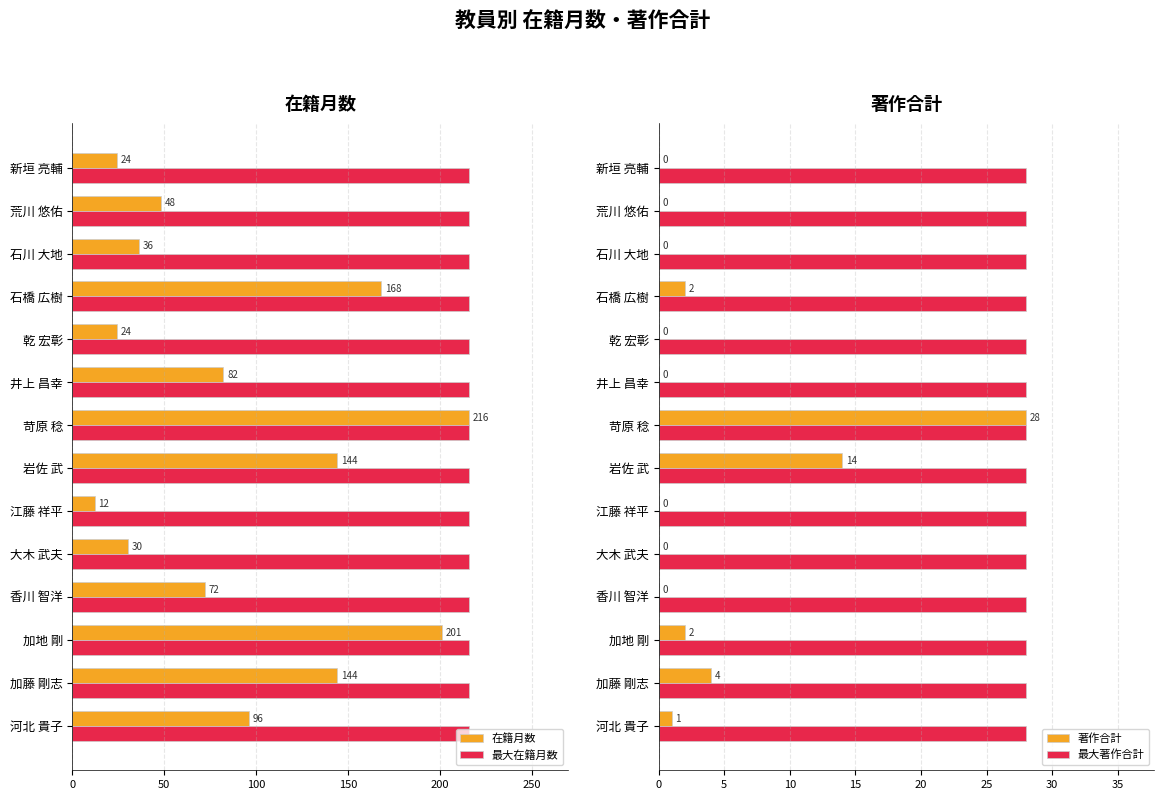

Which category has the highest value in the 著作合計 series?

苛原 稔